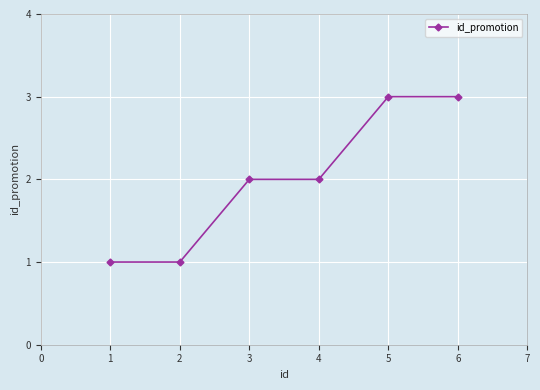

How many categories are shown in the chart?

6